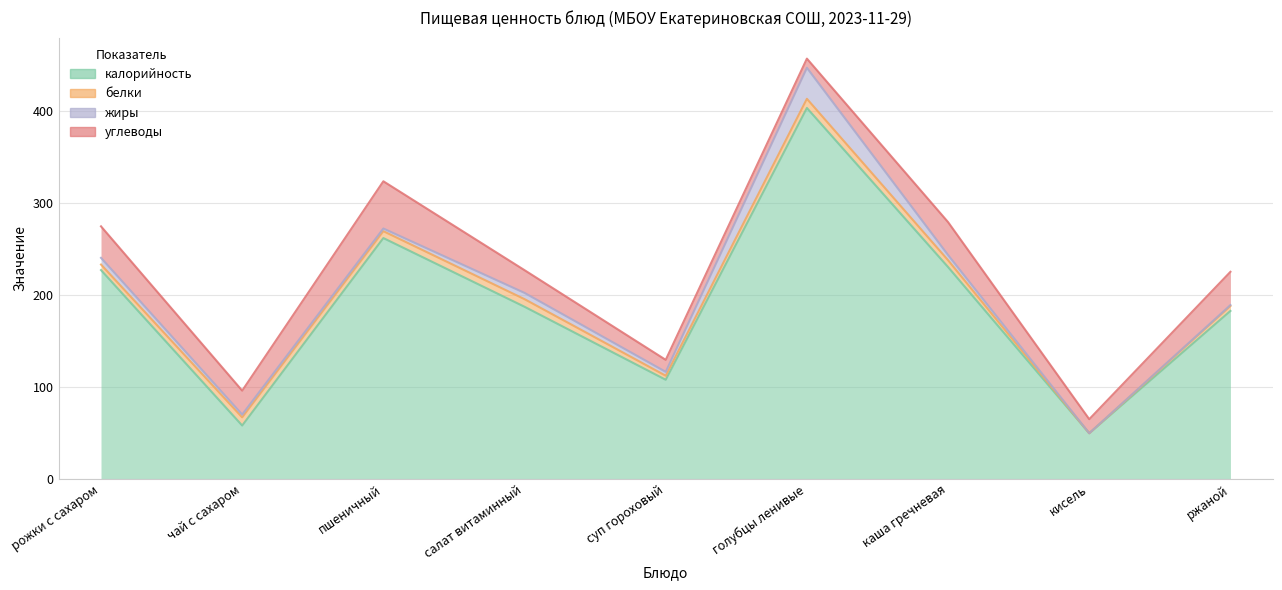

Which series has the largest total across all categories?

калорийность